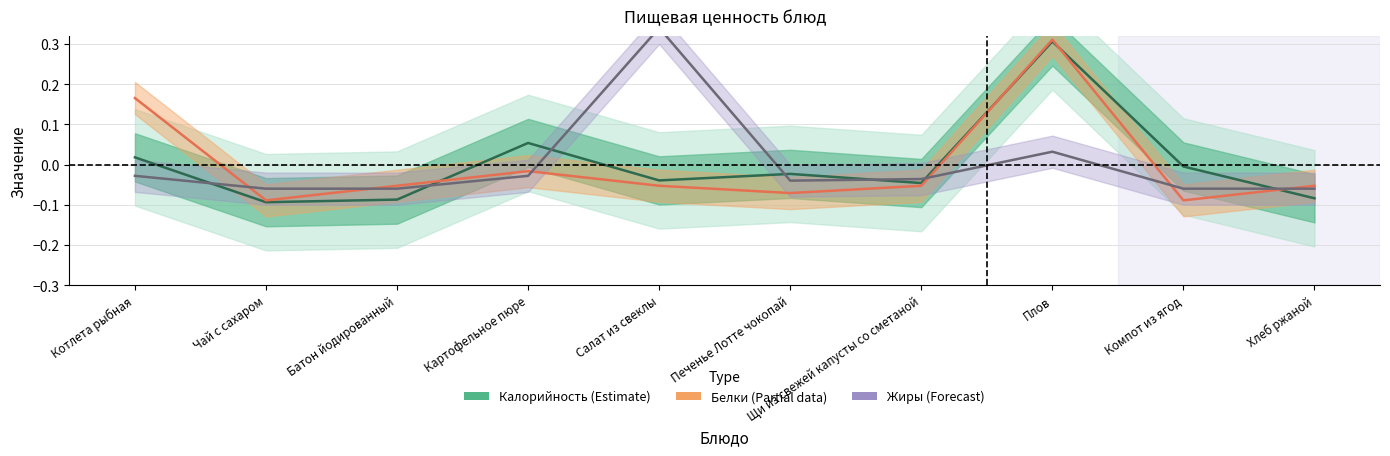

What is the difference between the maximum and minimum values in the Белки (Partial) series?

0.4